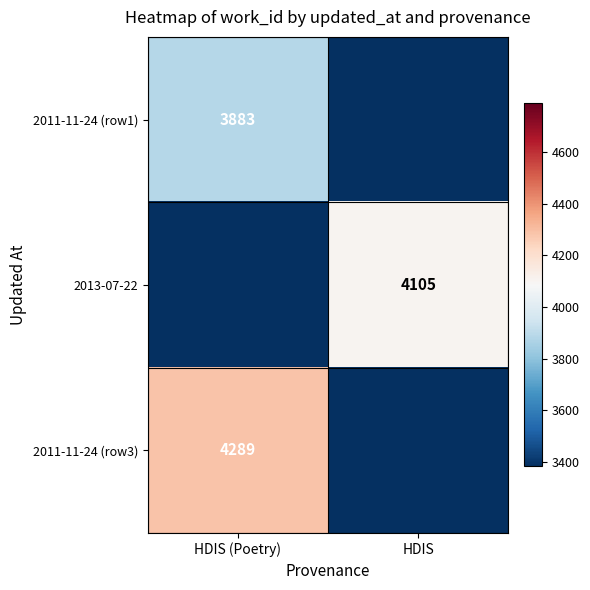

The value of 2011-11-24 (row1) at HDIS (Poetry) is 2577. True or false?

False